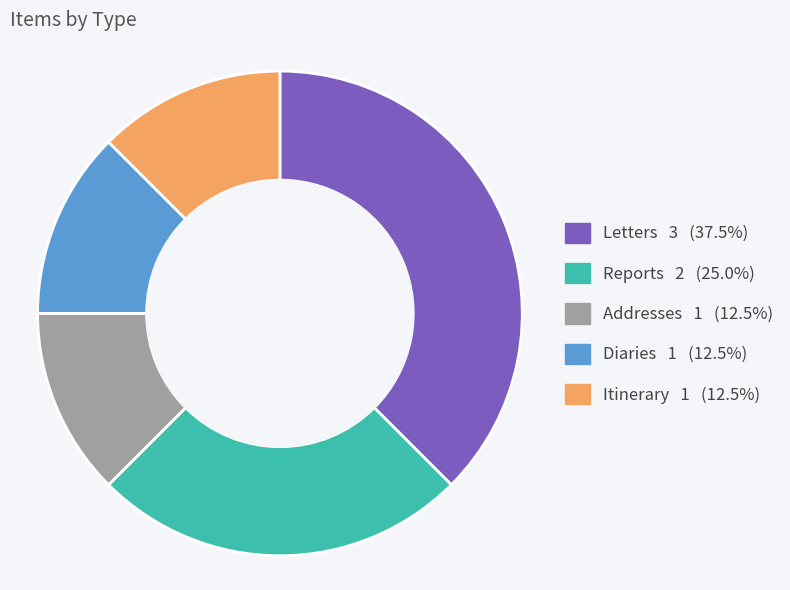

Approximately how many times larger is the value at Reports compared to Addresses?

2.0